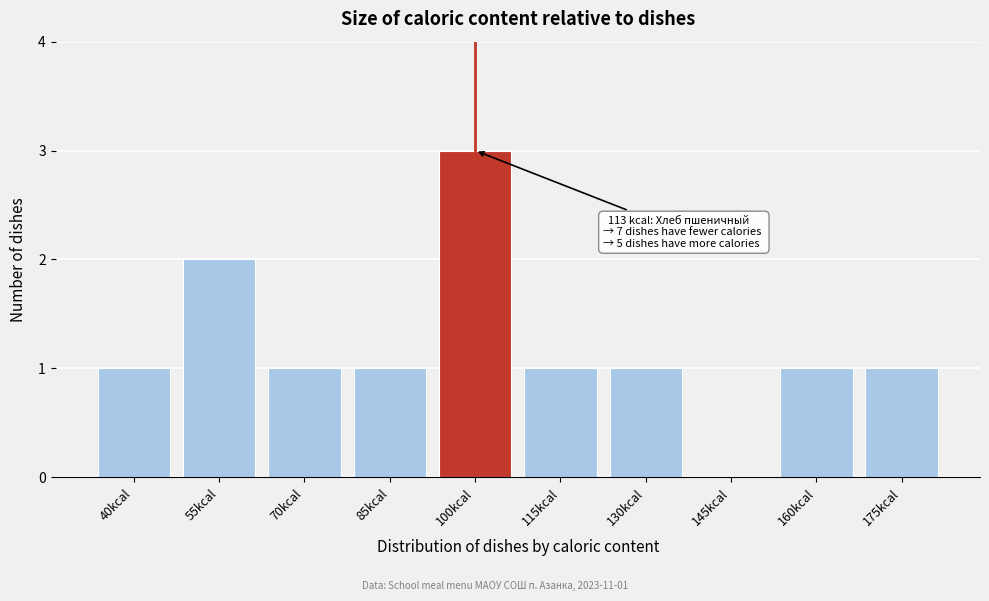

Reading left to right, what are all the values shown in this chart?

40kcal=1	55kcal=2	70kcal=1	85kcal=1	100kcal=3	115kcal=1	130kcal=1	145kcal=0	160kcal=1	175kcal=1